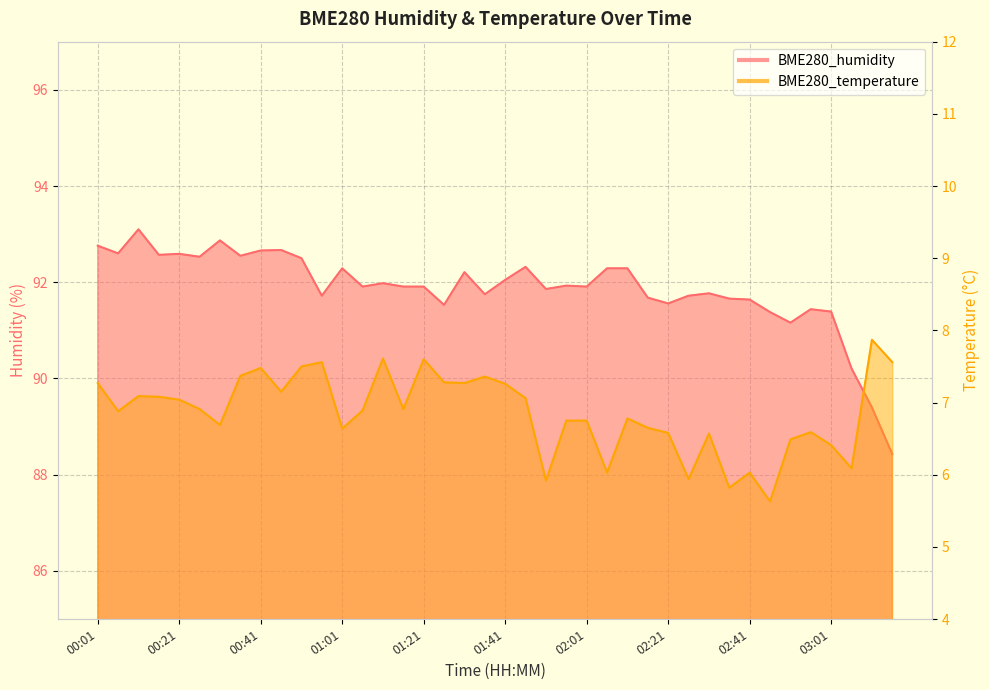

In BME280_temperature, how many points are higher than both neighbors (excluding endpoints)?

11